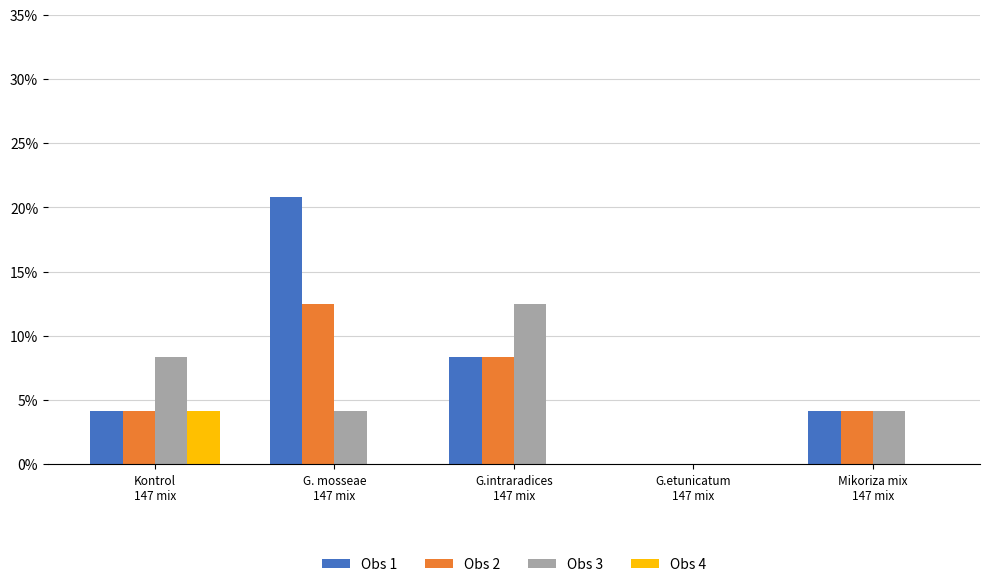

What position from the right is G.etunicatum
147 mix?

2